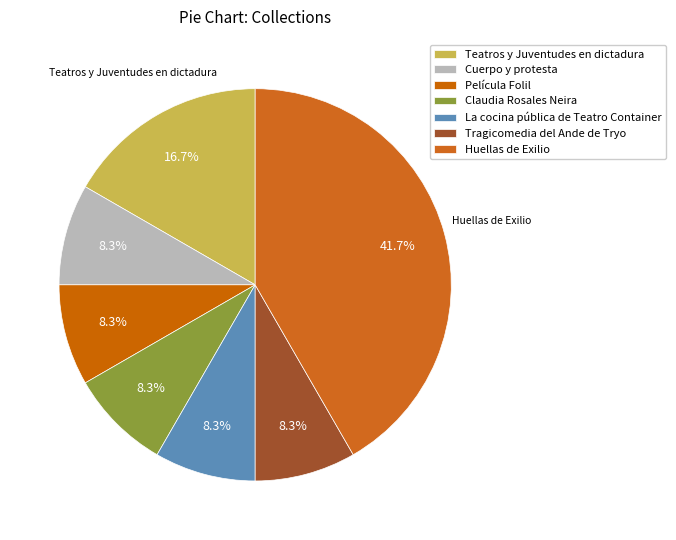

How many slices are in this pie chart?

7